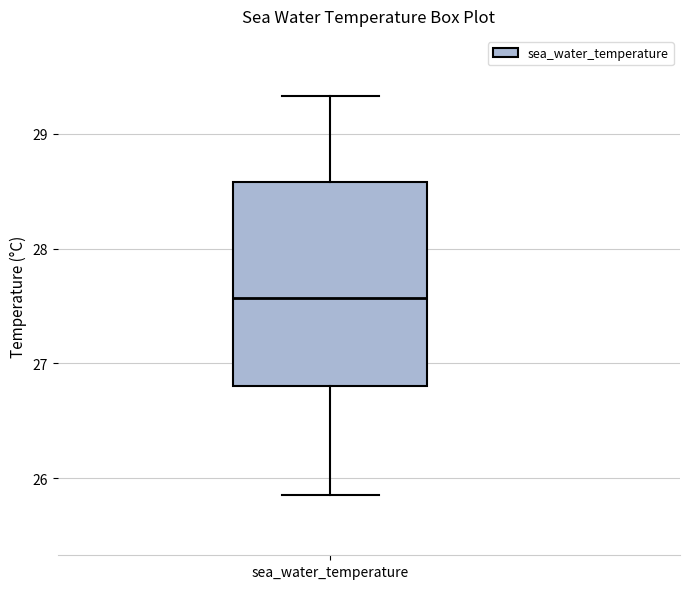

Where does the upper whisker of the box for sea_water_temperature end on the y-axis? The values are not printed on the chart, so give them approximately, as read against the axis.

29.3